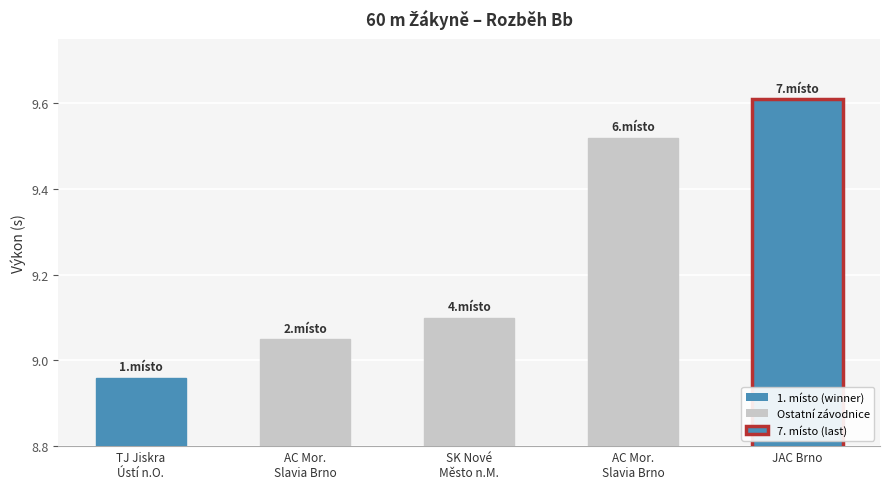

Which label corresponds to the smallest value in the chart?

TJ Jiskra
Ústí n.O.